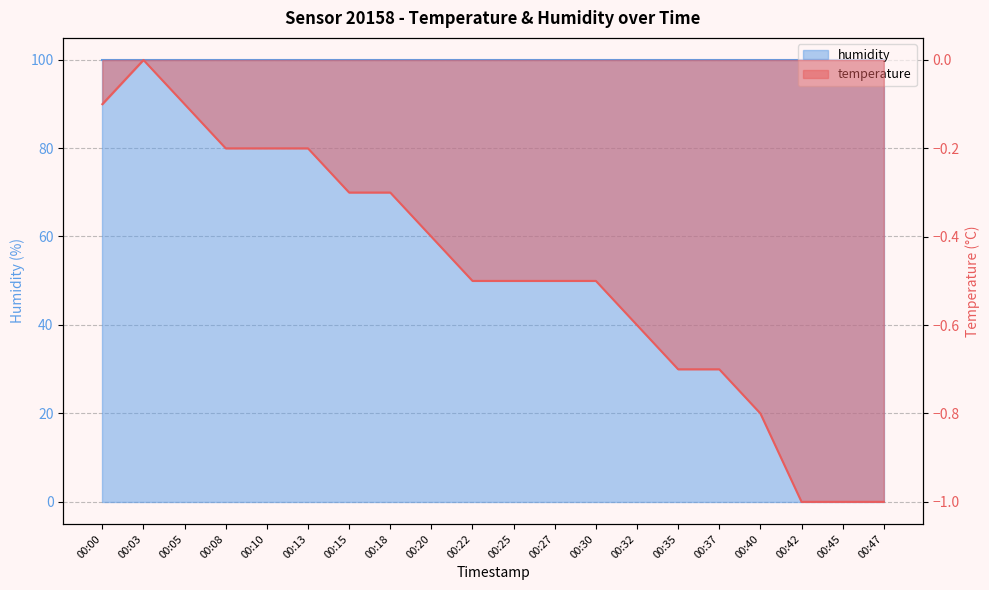

What is the change in value from 00:35 to 00:47?

-0.3